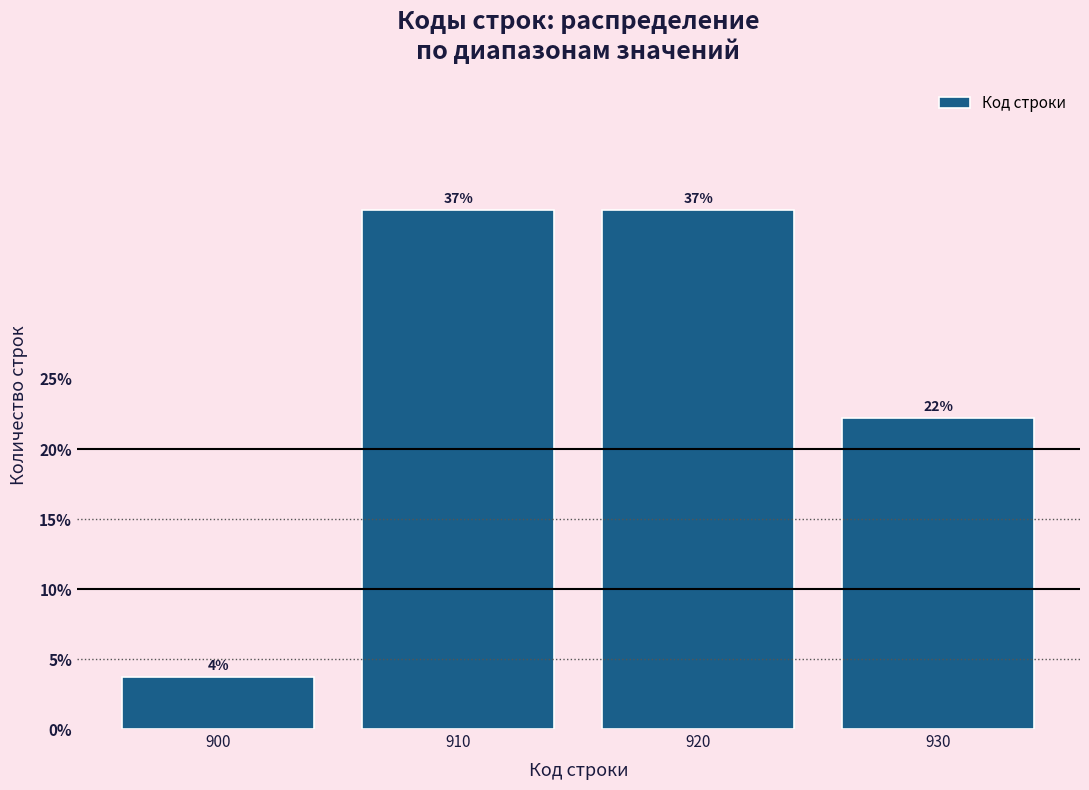

What value does the data have at 910?

37.0